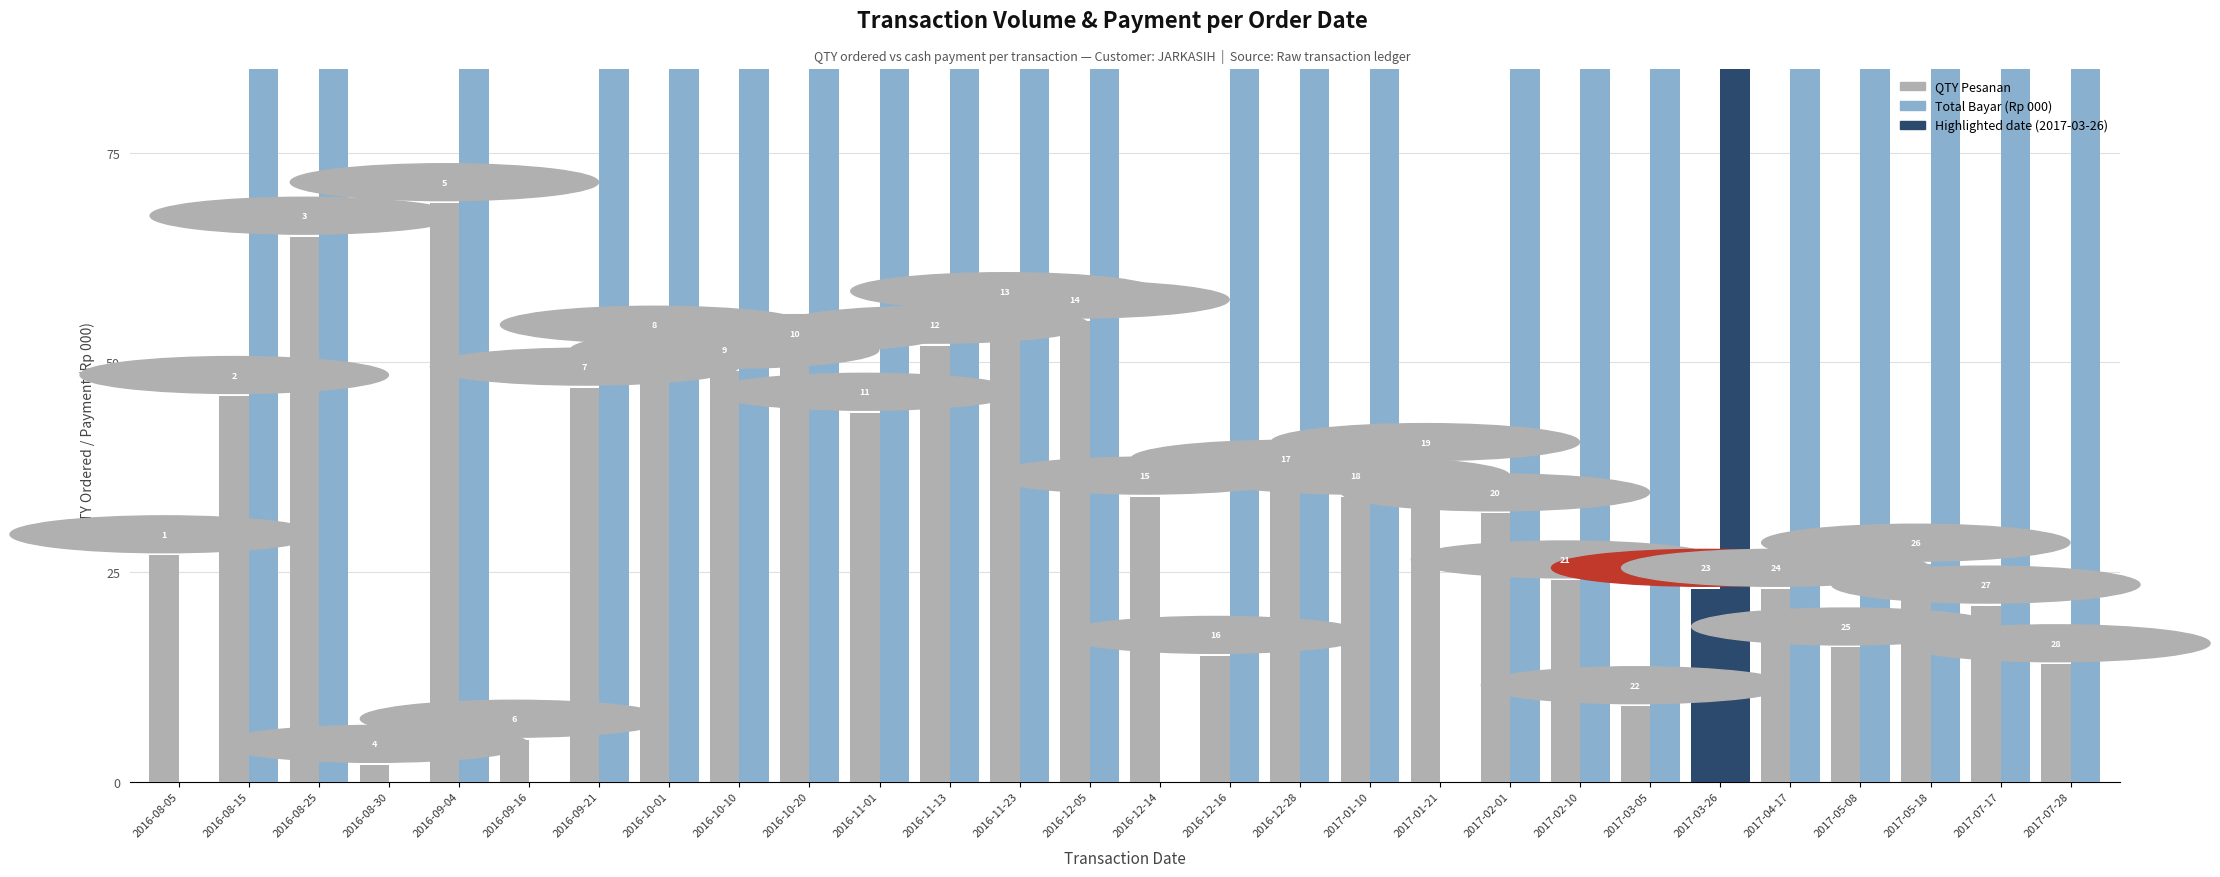

Reading right to left, list all the values displayed in this chart.

QTY Pesanan: 2017-07-28=14	2017-07-17=21	2017-05-18=26	2017-05-08=16	2017-04-17=23	2017-03-26=23	2017-03-05=9	2017-02-10=24	2017-02-01=32	2017-01-21=38	2017-01-10=34	2016-12-28=36	2016-12-16=15	2016-12-14=34	2016-12-05=55	2016-11-23=56	2016-11-13=52	2016-11-01=44	2016-10-20=51	2016-10-10=49	2016-10-01=52	2016-09-21=47	2016-09-16=5	2016-09-04=69	2016-08-30=2	2016-08-25=65	2016-08-15=46	2016-08-05=27
Total Bayar (Rp 000): 2017-07-28=1417	2017-07-17=2360	2017-05-18=3500	2017-05-08=2000	2017-04-17=3500	2017-03-26=3000	2017-03-05=1000	2017-02-10=400	2017-02-01=3000	2017-01-21=0	2017-01-10=1000	2016-12-28=4000	2016-12-16=5000	2016-12-14=0	2016-12-05=4600	2016-11-23=5000	2016-11-13=3000	2016-11-01=2000	2016-10-20=3000	2016-10-10=3000	2016-10-01=2000	2016-09-21=2000	2016-09-16=0	2016-09-04=3500	2016-08-30=0	2016-08-25=2000	2016-08-15=2000	2016-08-05=0